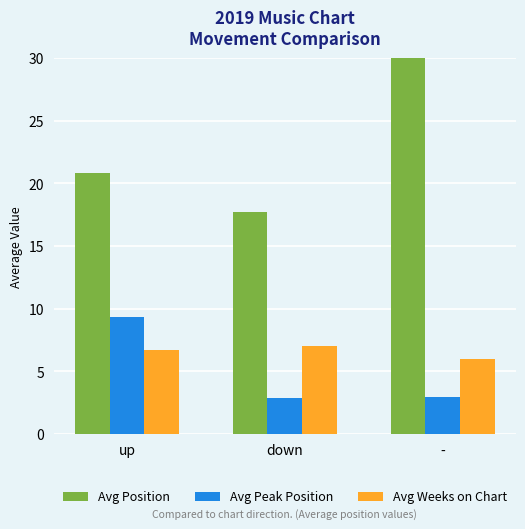

How many values in the Avg Peak Position series are below 3?

1